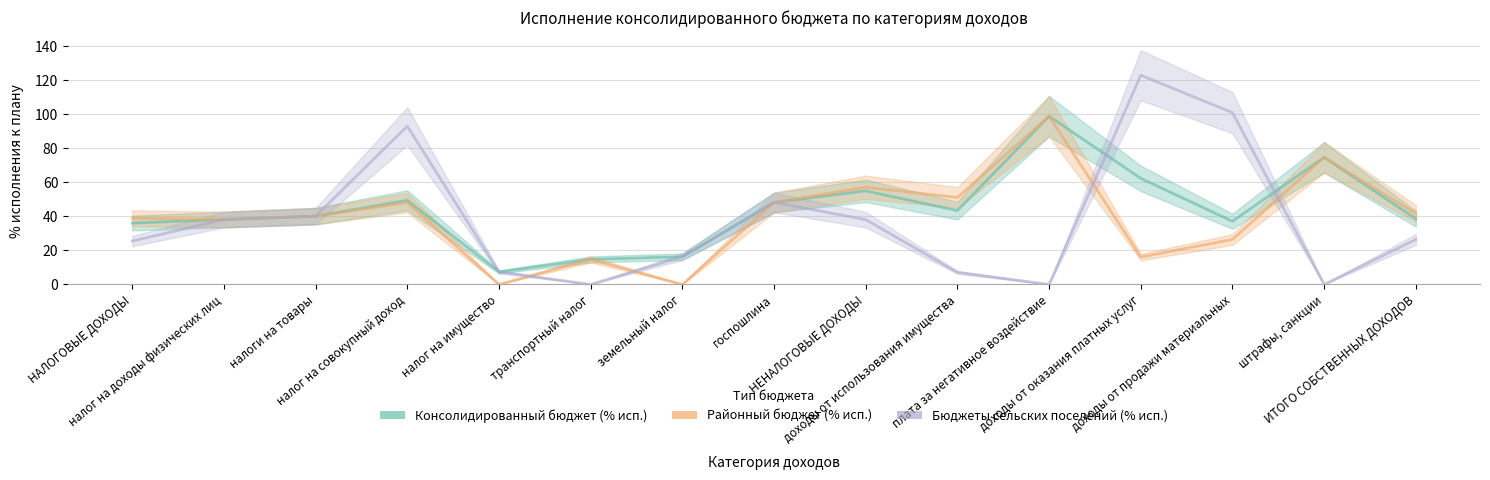

How many values in the Бюджеты сельских поселений (% исп.) series exceed 26?

8